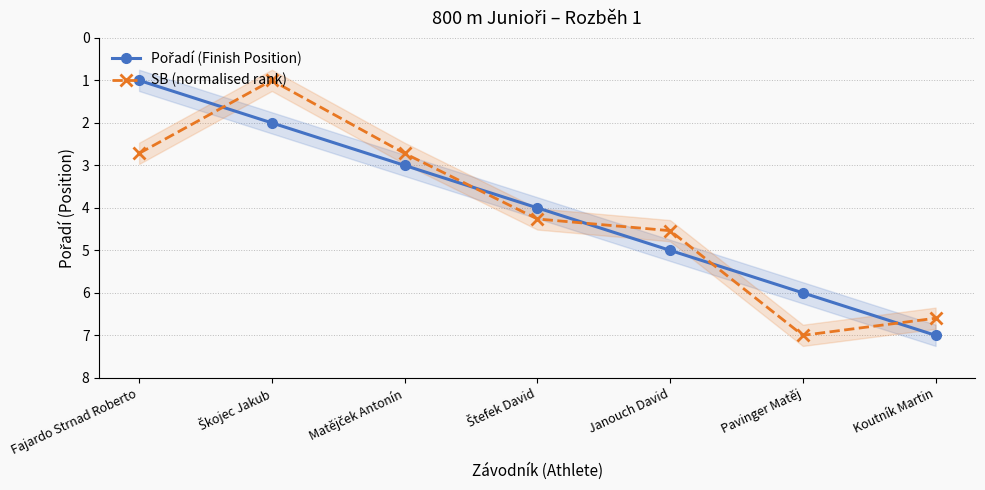

What position from the right is Koutník Martin?

1